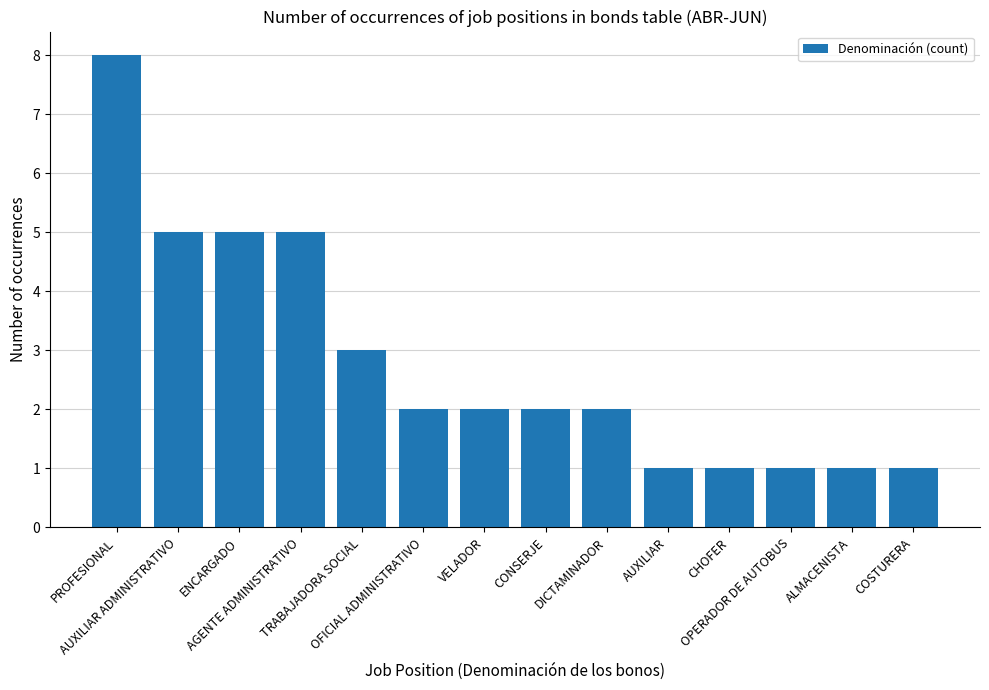

What is the difference between the maximum and minimum values?

7